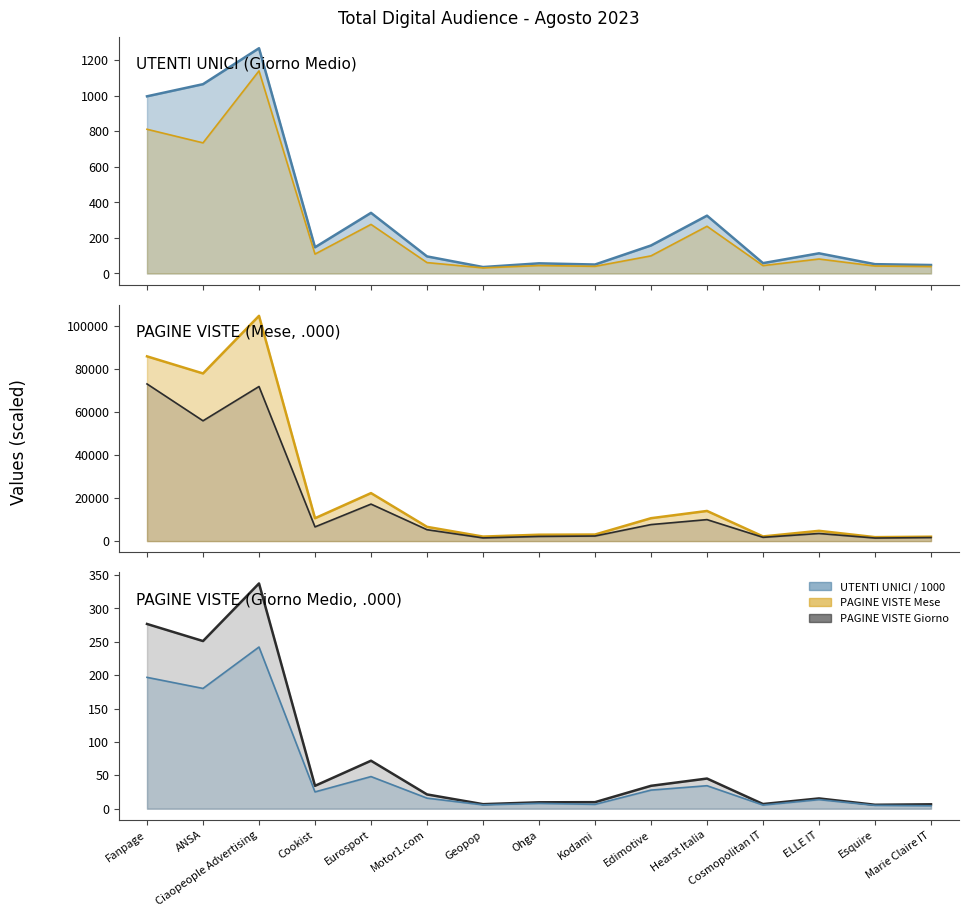

How many interior local peaks does the PAGINE VISTE .000 (Mese) (line) series have?

5